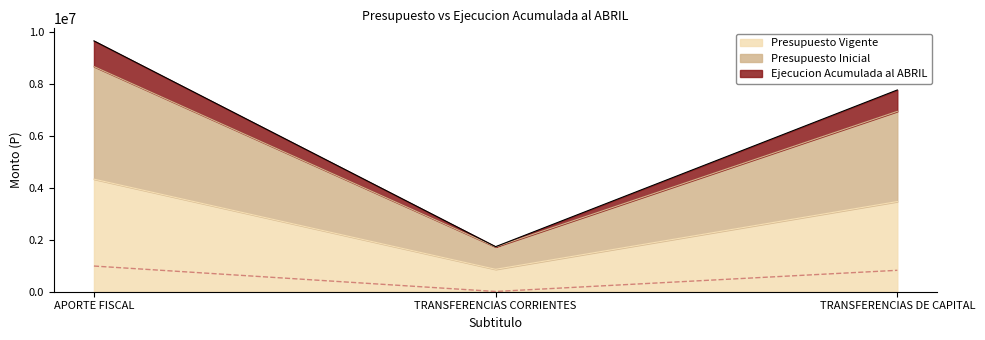

The Presupuesto Inicial series shows 3478102 at TRANSFERENCIAS DE CAPITAL. True or false?

True